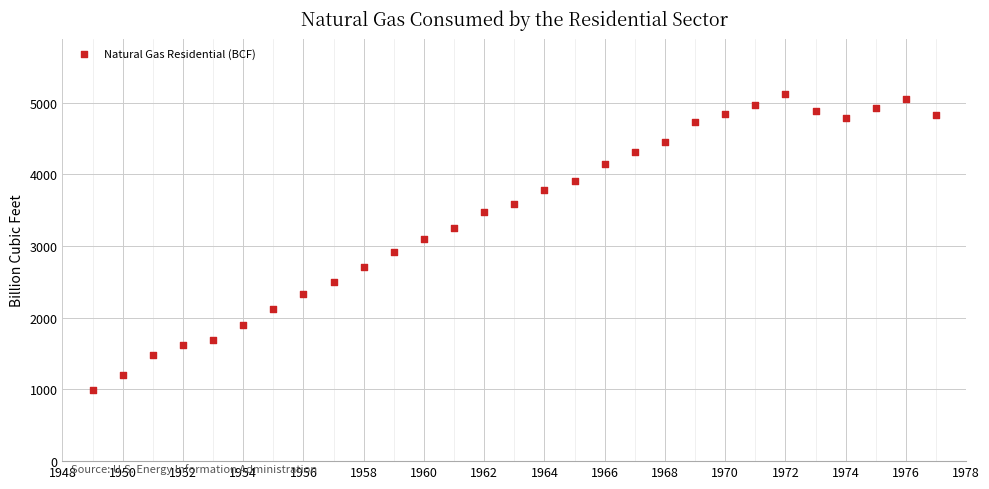

What is the range of X values (max minus min)?

28.0